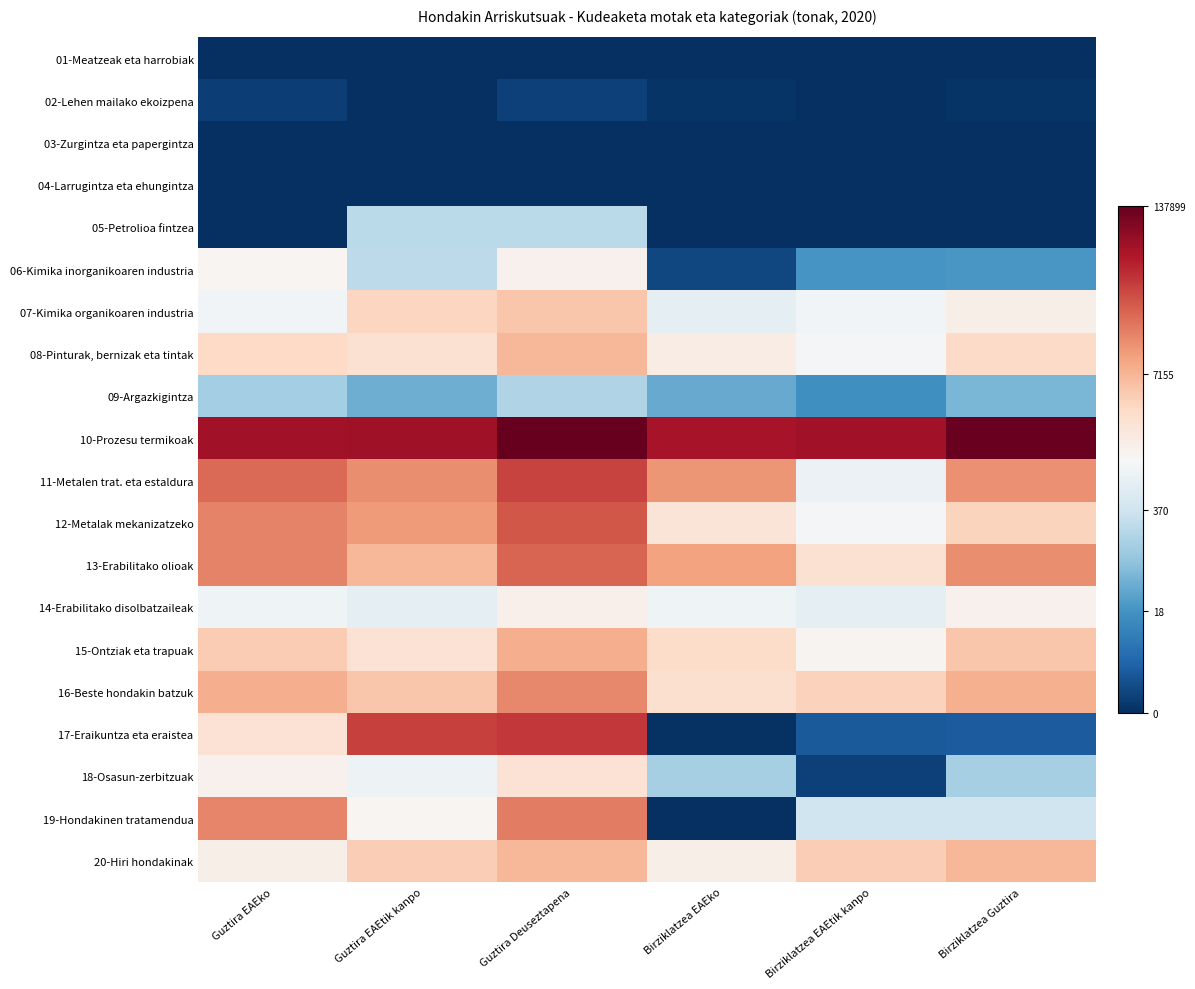

Between Guztira EAEko and Birziklatzea EAEko, which is larger?

Guztira EAEko